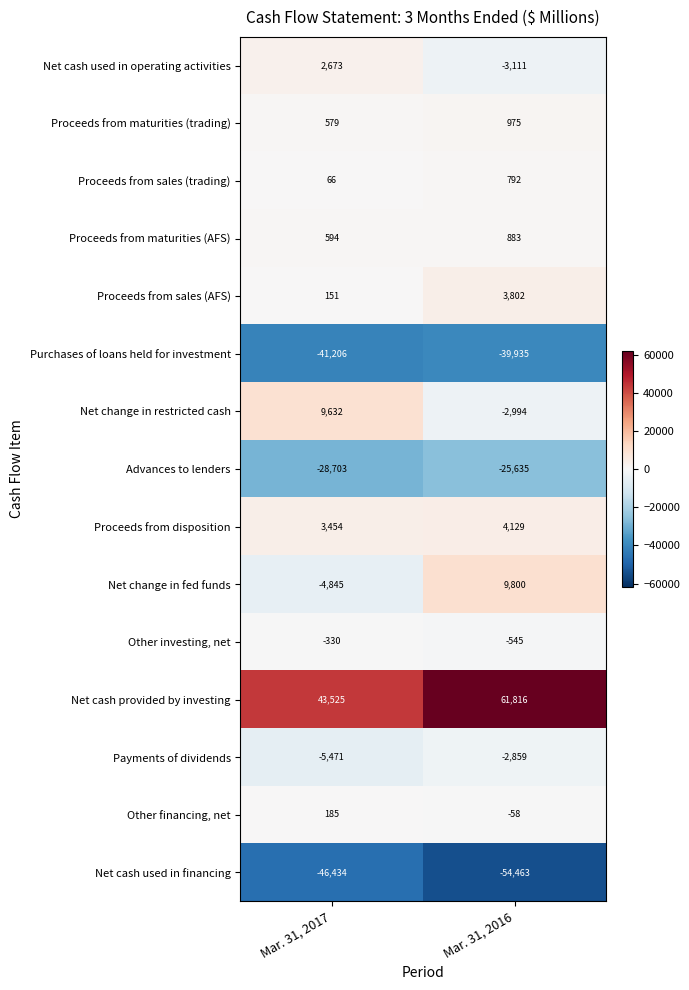

What is the sum of all Other financing, net values?

127